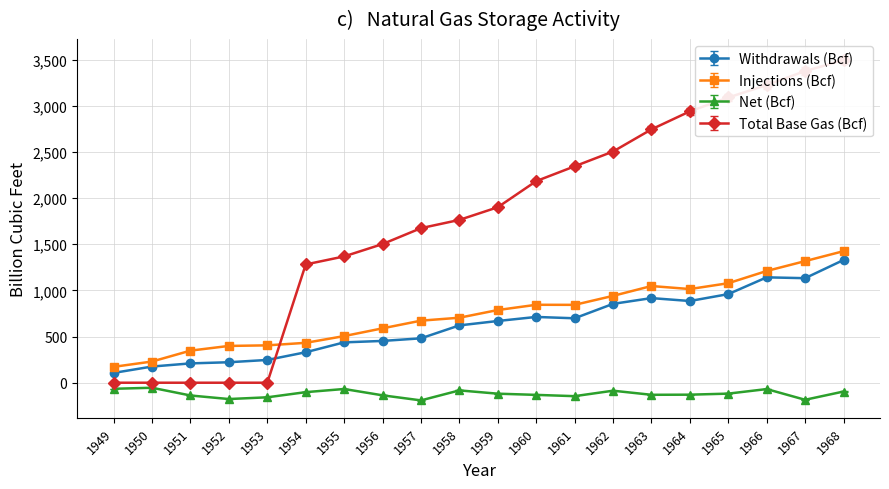

Where is Injections (Bcf) nearest to the value 798?

1959